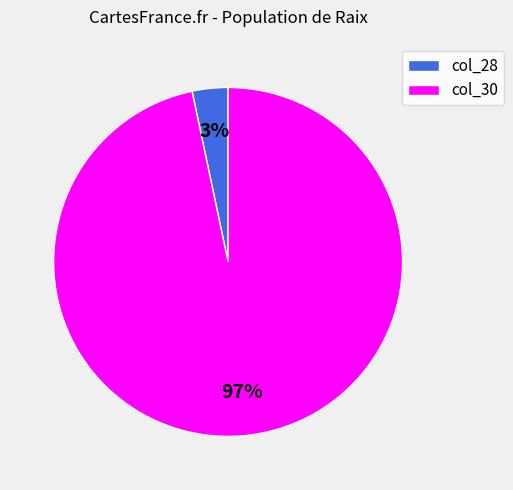

Do col_30 and col_28 together represent more than half of the pie?

Yes